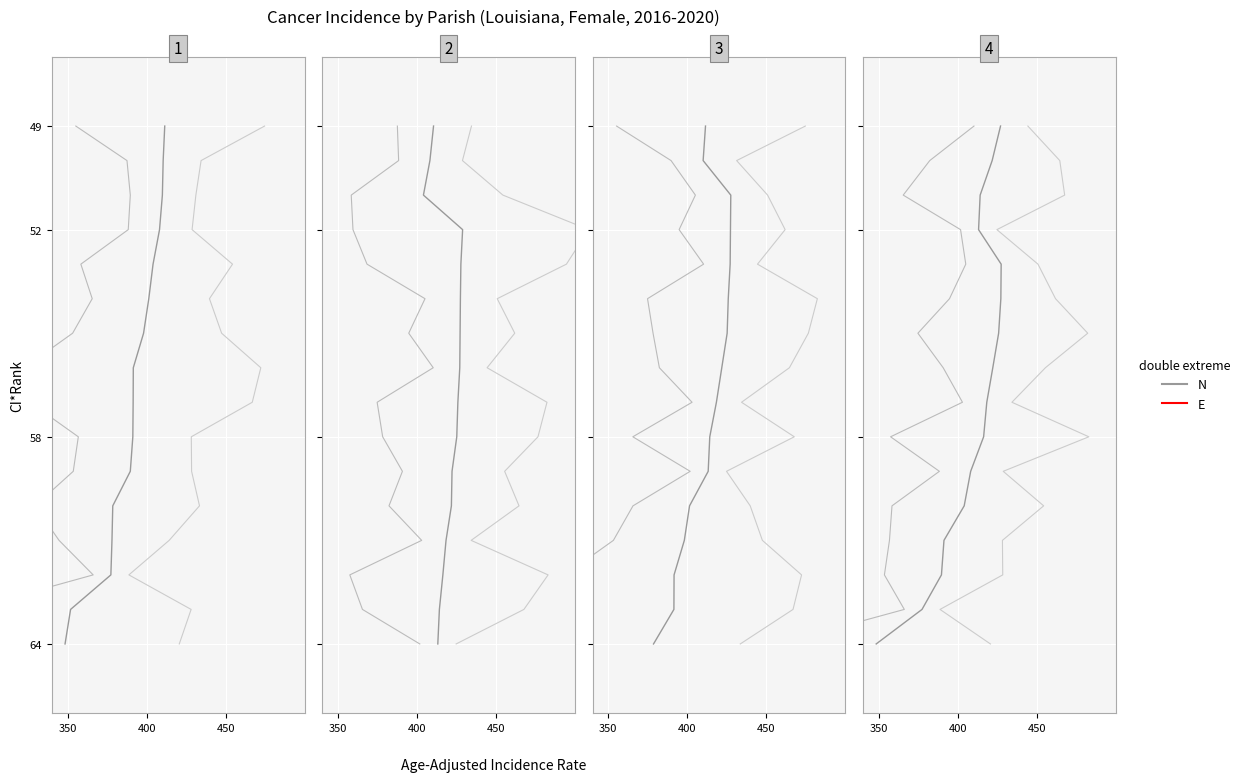

How many categories are shown in the chart?

16